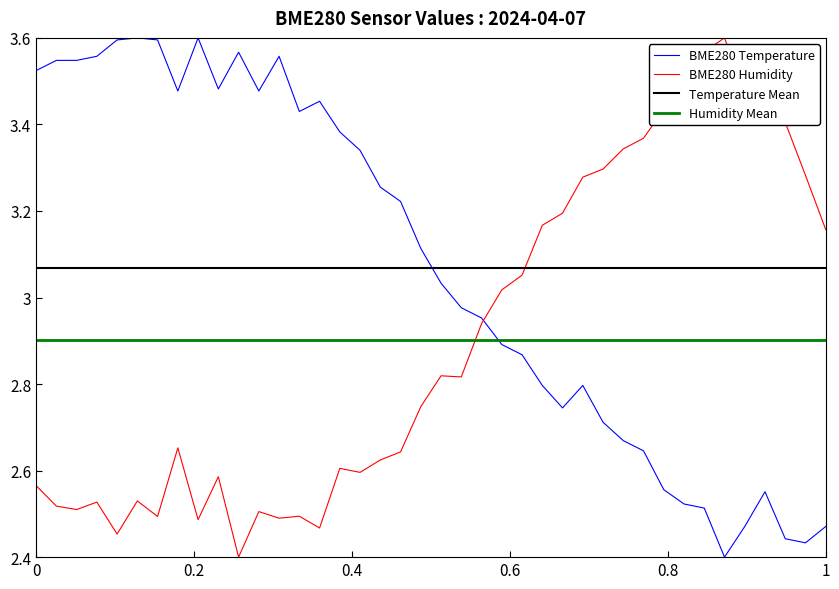

True or false: Temperature Mean and Humidity Mean cross at least once.

False